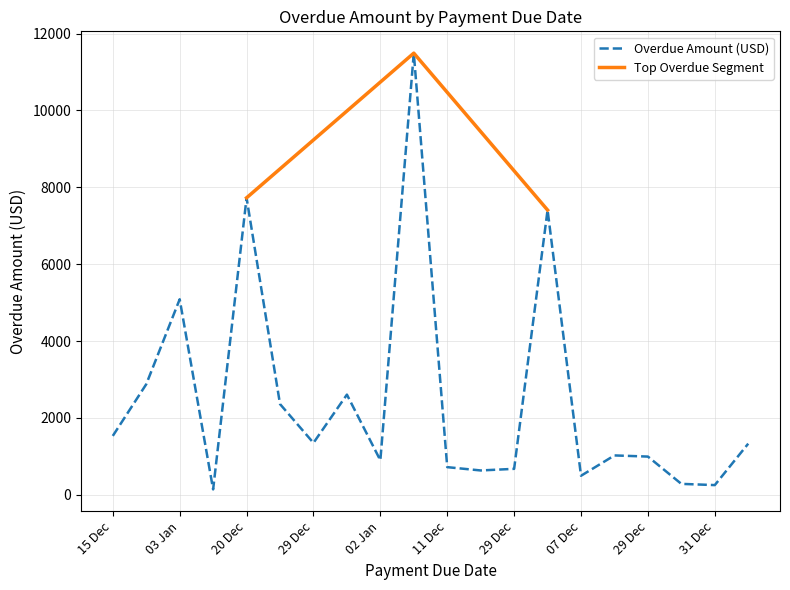

True or false: the data shows 495 at 07 Dec.

True